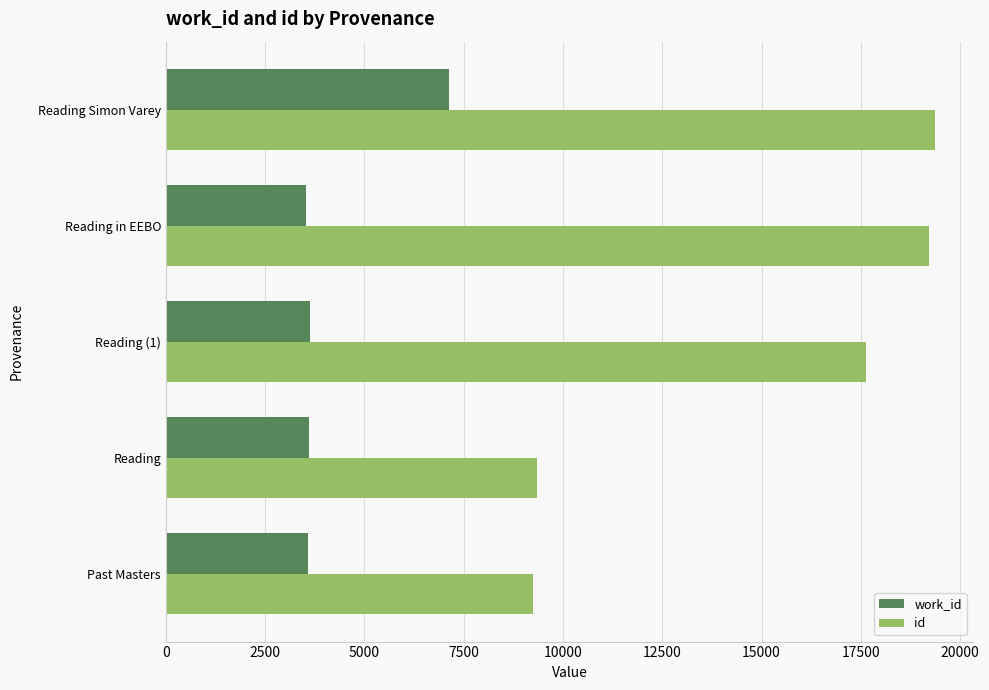

The value of work_id at Reading is 3600. True or false?

True